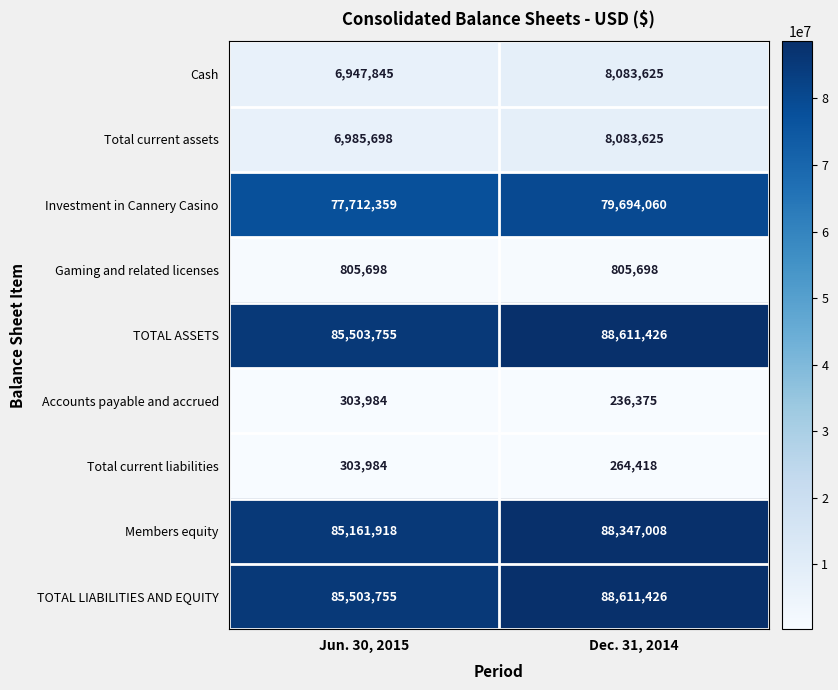

What is the difference between the maximum and minimum values in the Investment in Cannery Casino series?

1981701